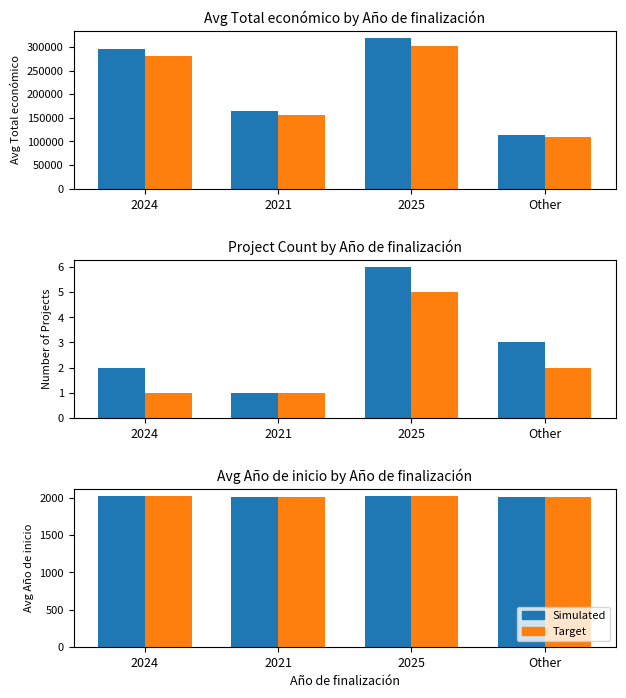

Which series has the largest total across all categories?

Simulated